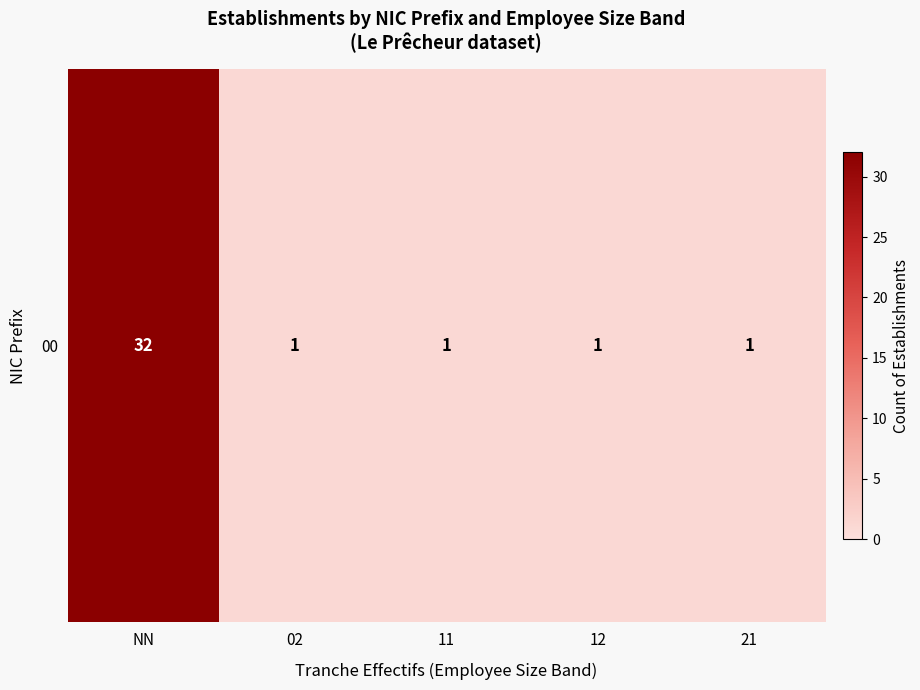

Reading right to left, extract all data points from this chart.

21=1	12=1	11=1	02=1	NN=32